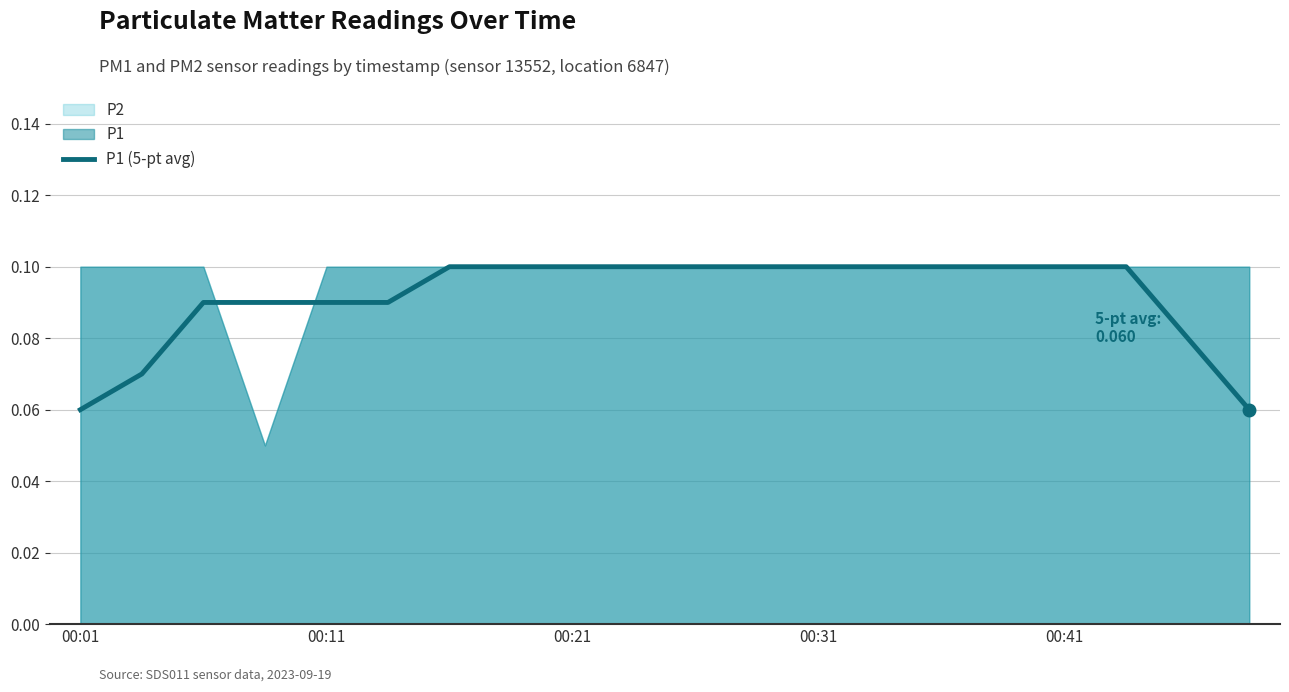

How many lines are shown in the chart?

1